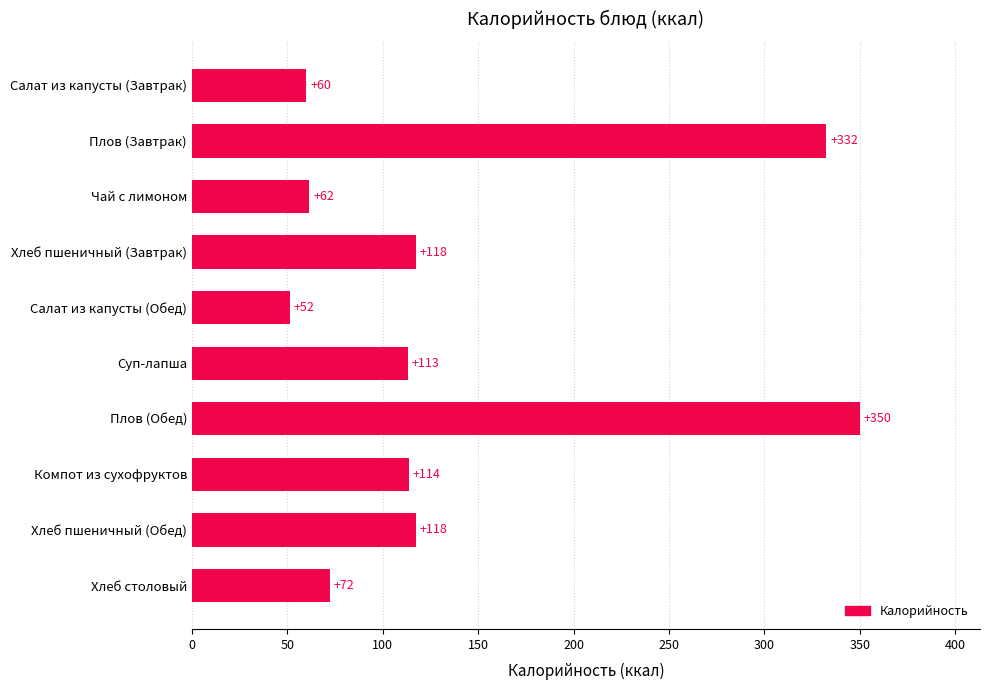

What is the ratio of the value at Салат из капусты (Завтрак) to the value at Чай с лимоном?

1.0